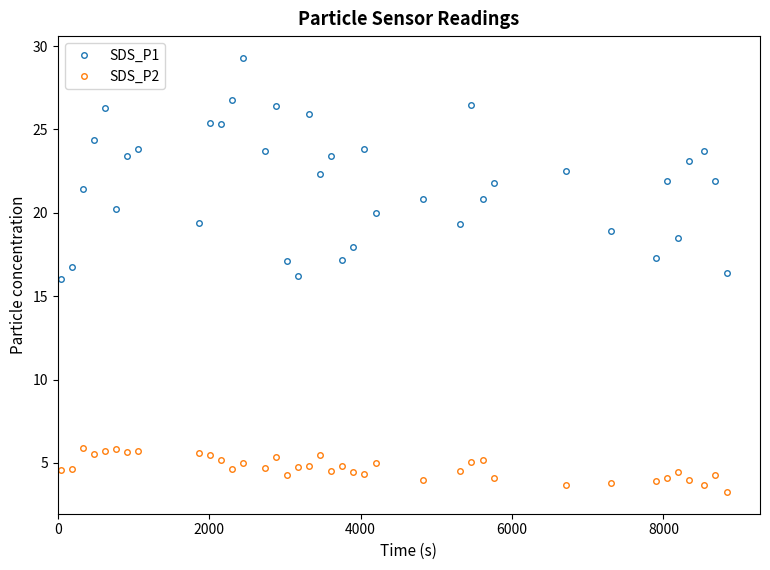

Which series has the largest total across all categories?

SDS_P1